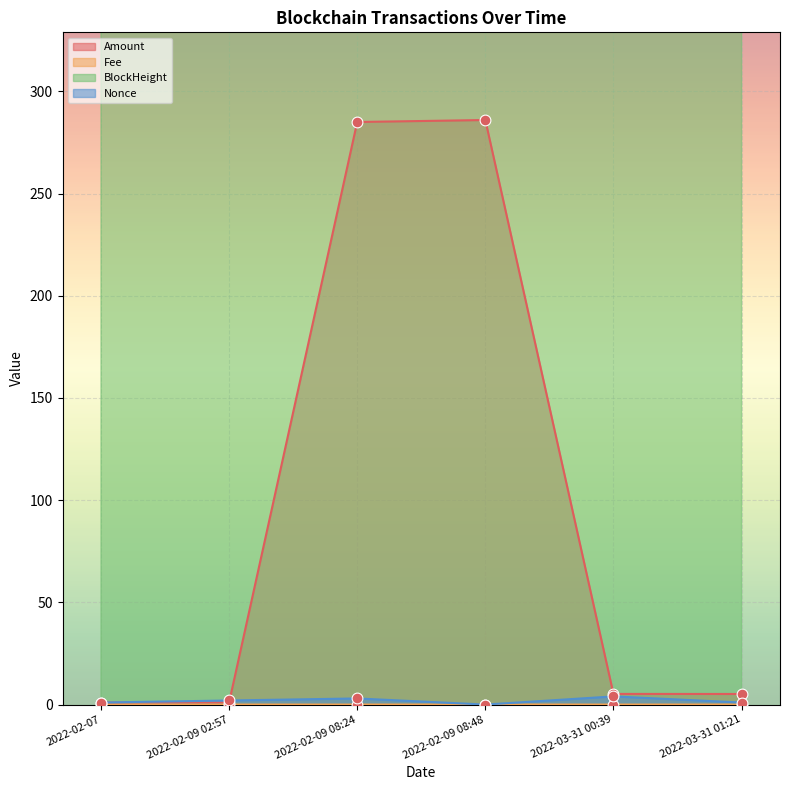

What are all the series names shown in the legend?

Amount, Fee, BlockHeight, Nonce